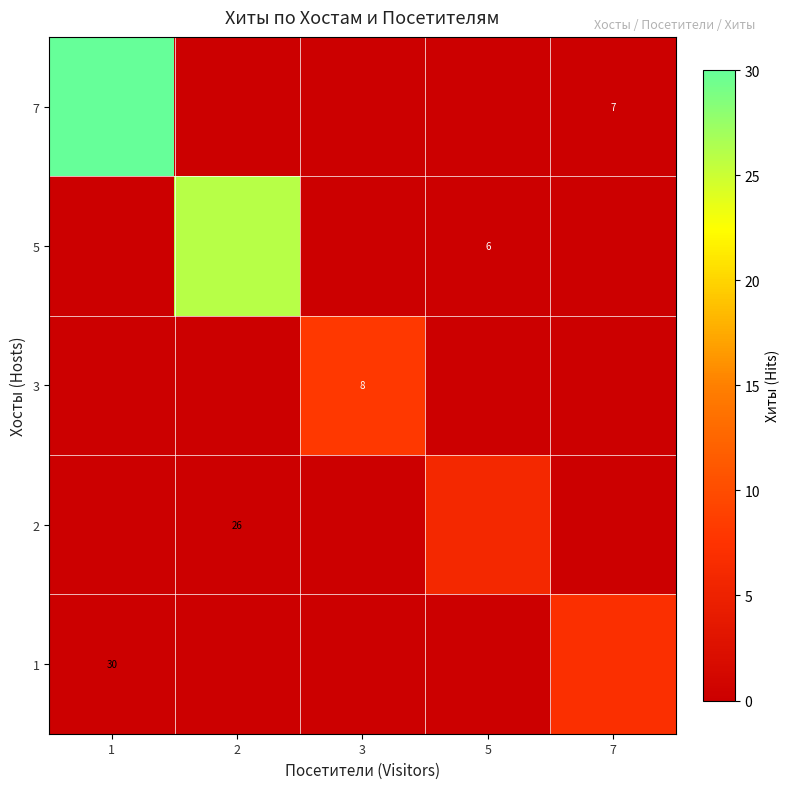

The 5 series shows 10 at 5. True or false?

False